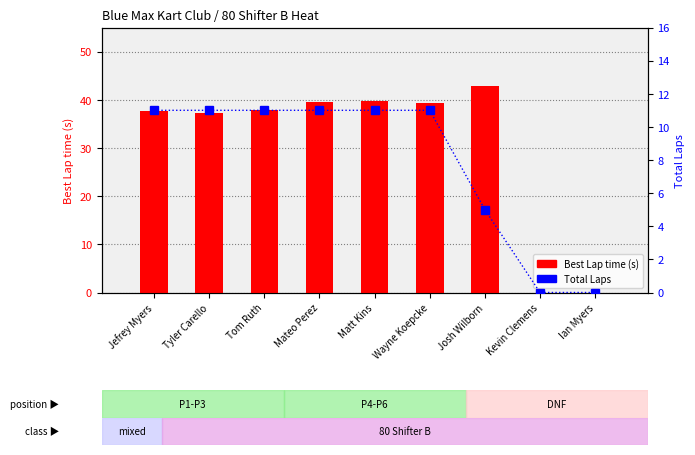

What is the greatest value displayed?

42.9